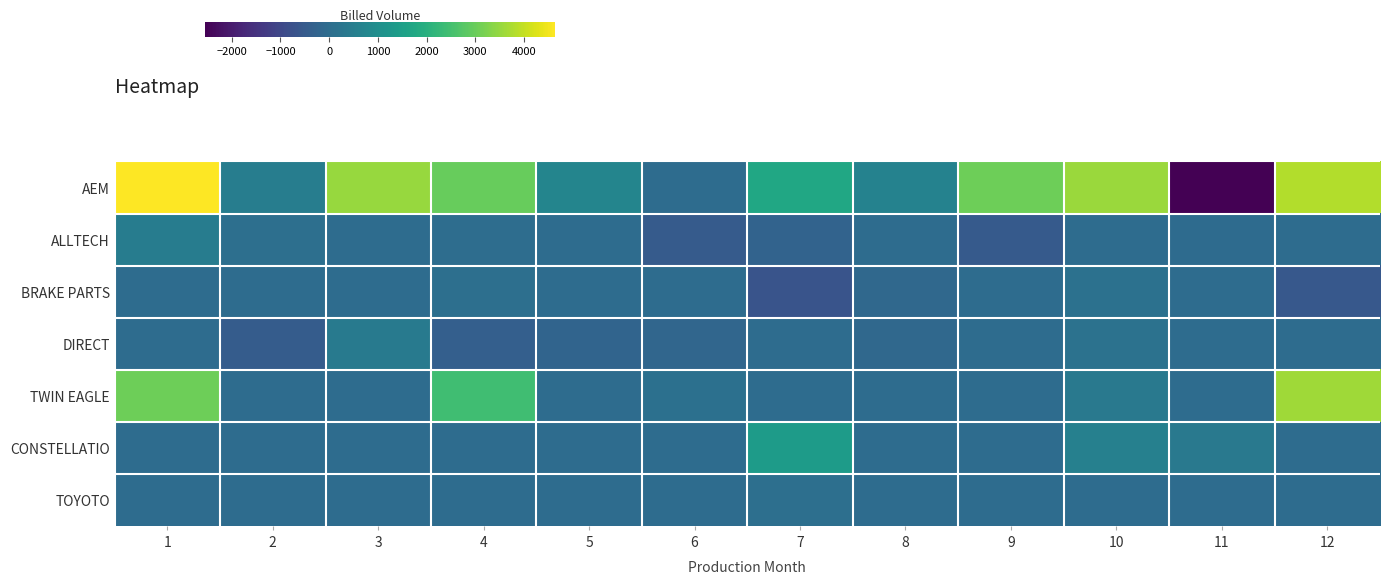

What is the smallest value displayed?

-2549